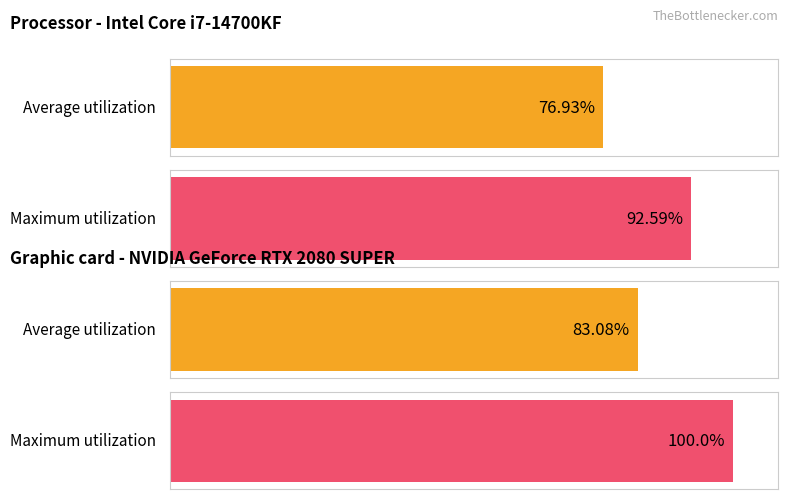

List the series in order of their peak value, lowest first.

Average utilization, Maximum utilization